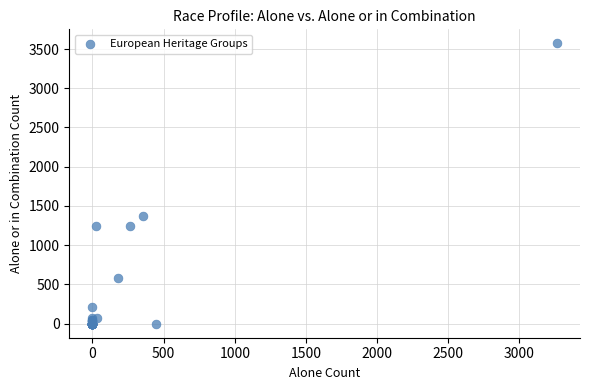

What Y value in the scatter plot is closest to 1786?

1376